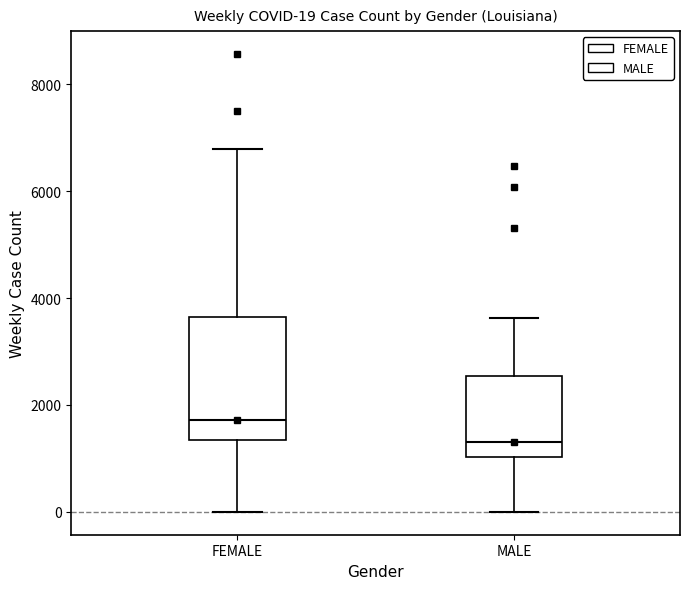

Comparing the boxes themselves (not the whiskers), which one is the tallest?

FEMALE